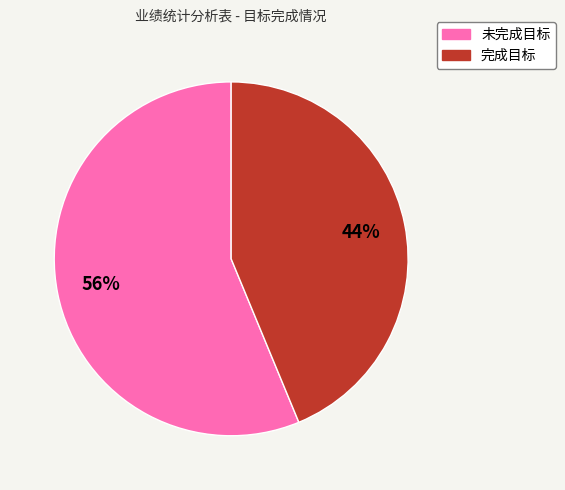

Do 完成目标 and 未完成目标 together represent more than half of the pie?

Yes